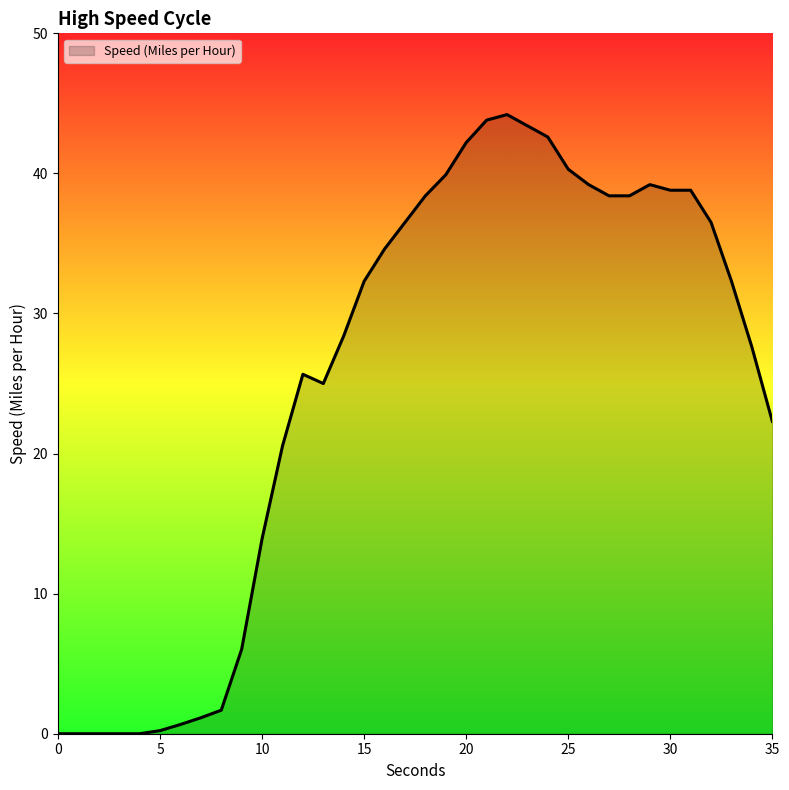

What is the difference between the maximum and minimum values?

44.2